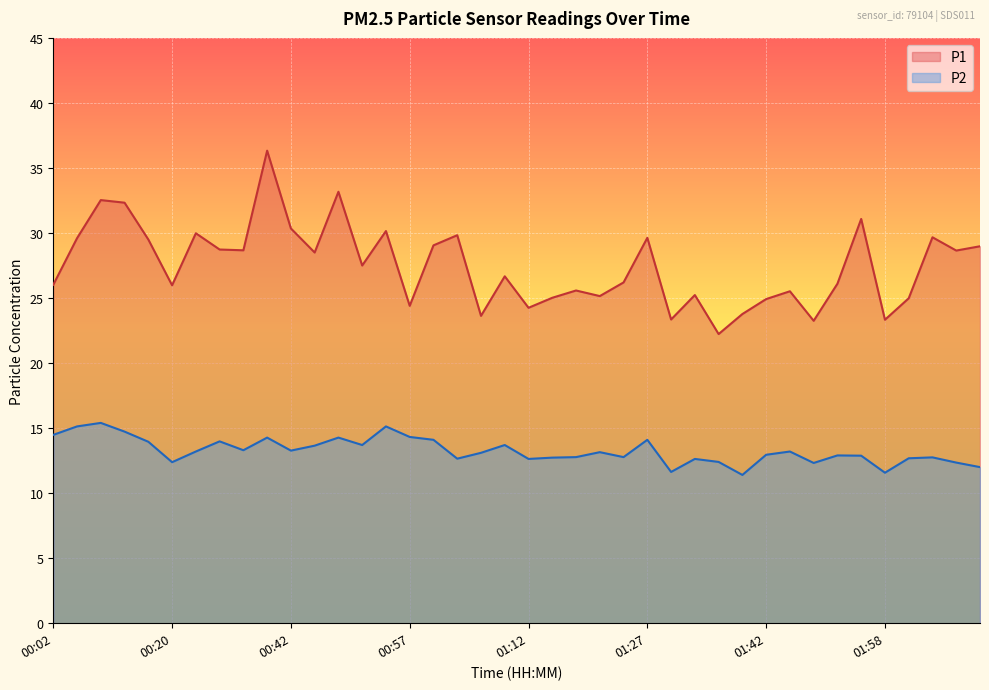

What is the total value across all series at 01:12?

36.9